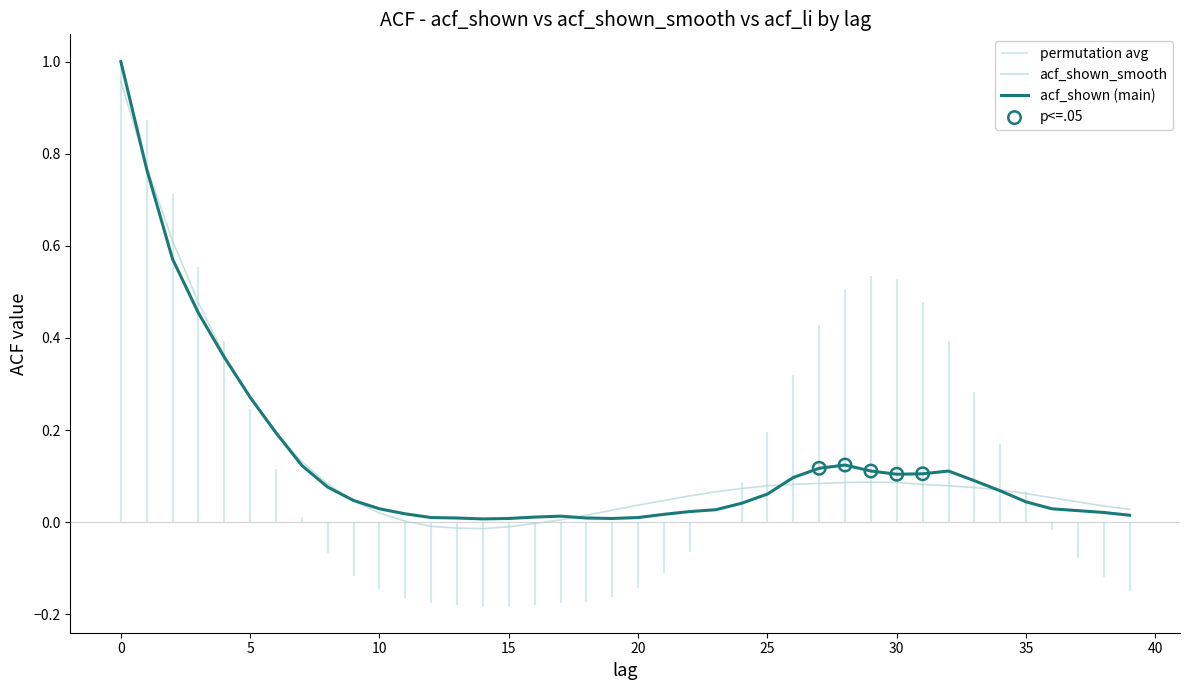

Which series contains the highest Y value?

acf_shown